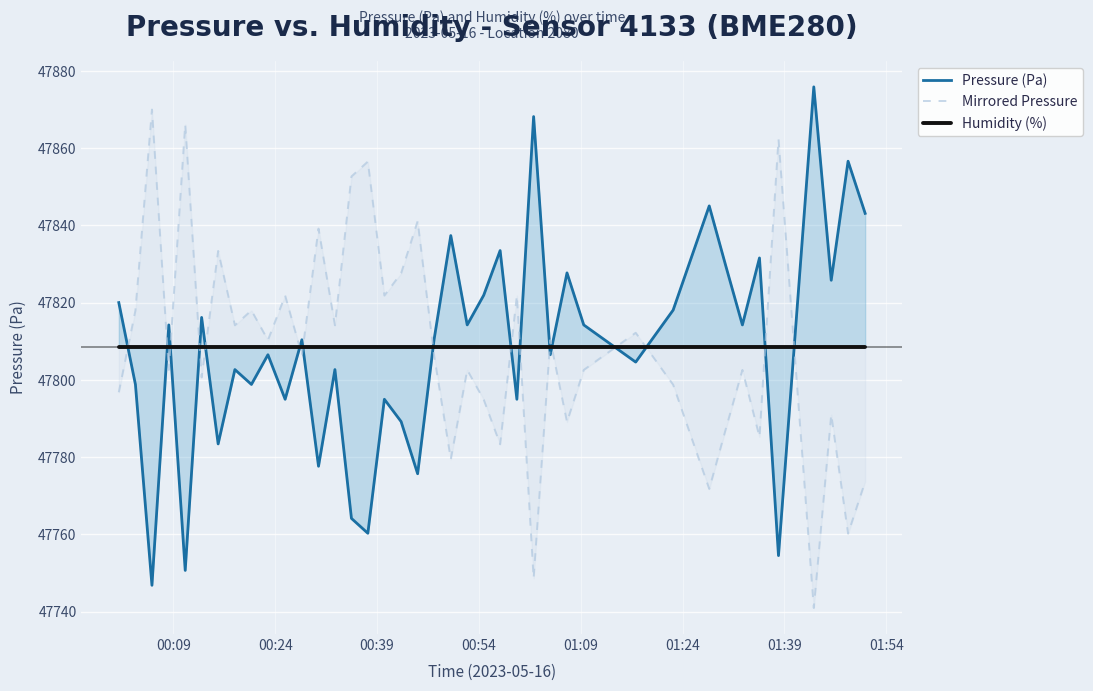

What is the lowest value of the Mirrored Pressure series?

47741.0